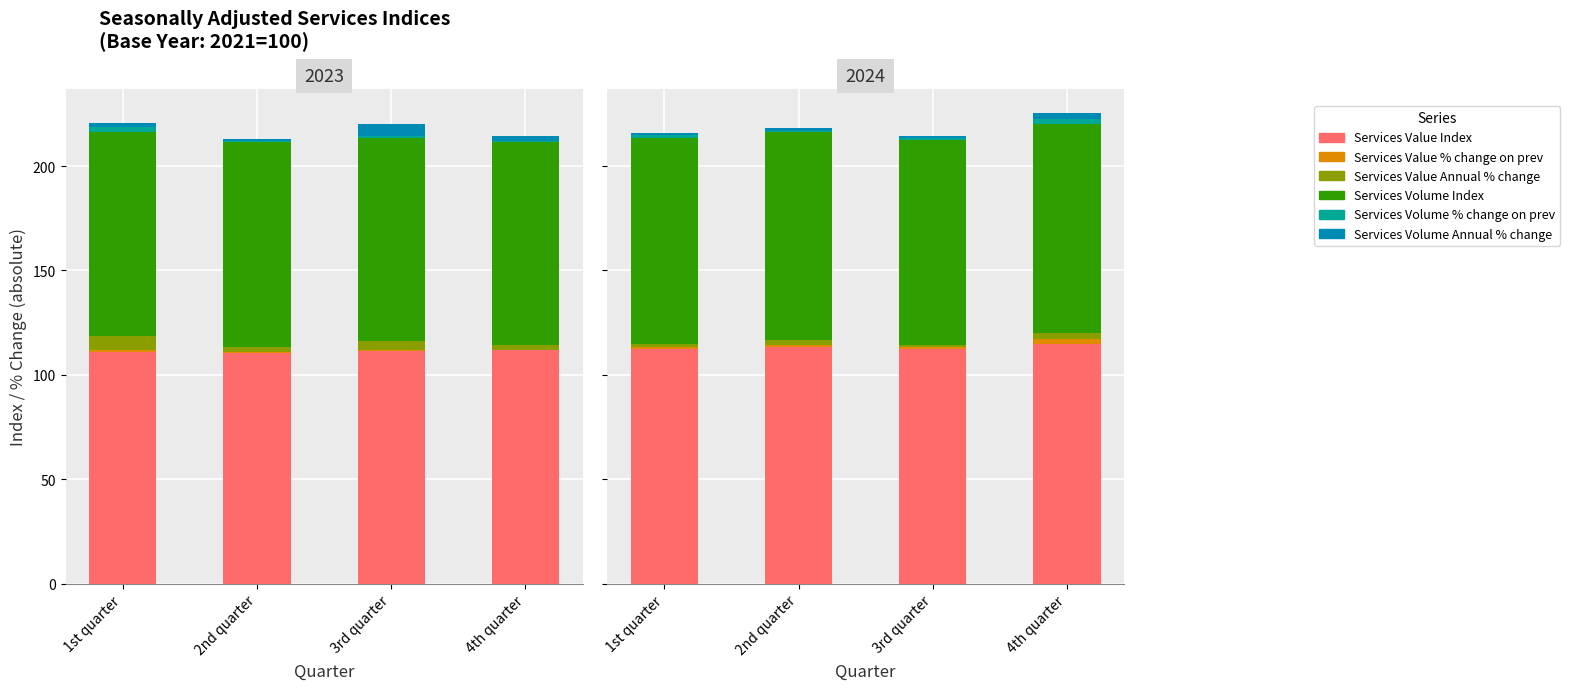

Is it true that Services Value Index equals 71.7 at 1st quarter?

False